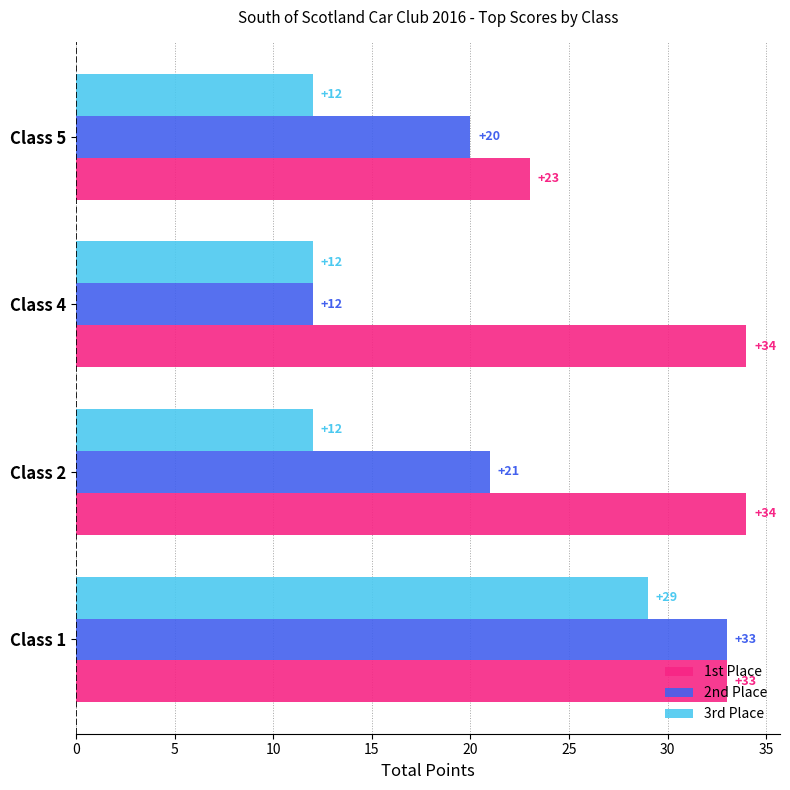

What is the difference between the maximum and minimum values in the 1st Place series?

11